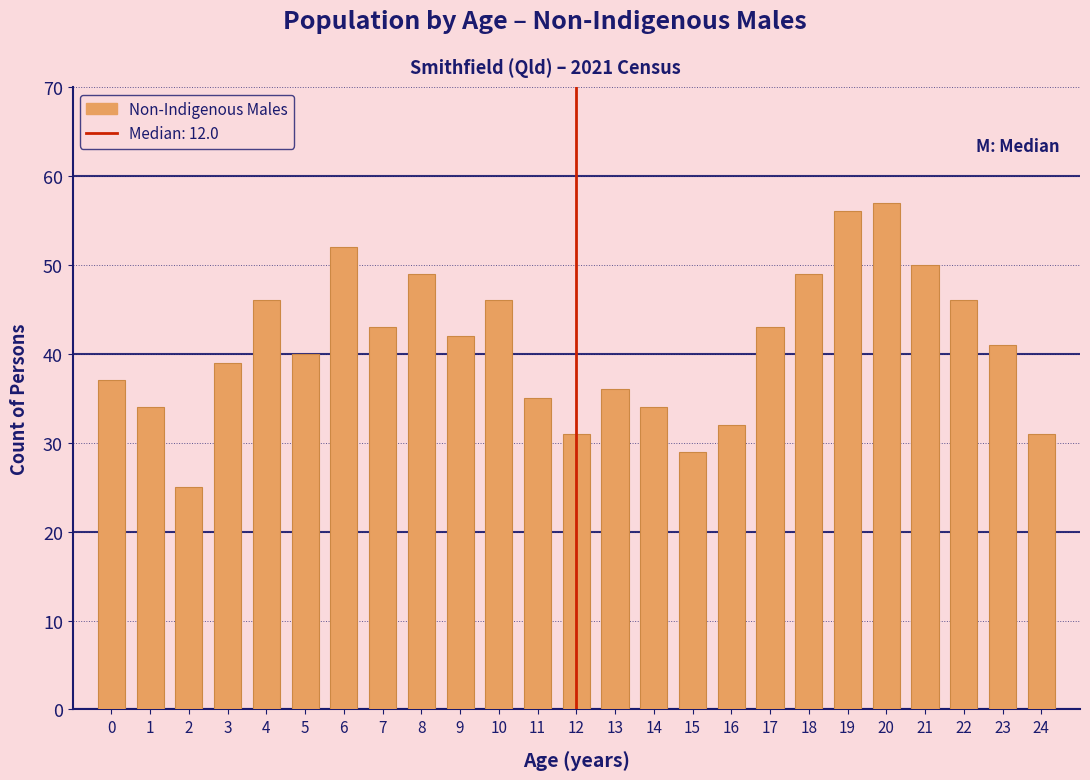

Reading right to left, what are all the values shown in this chart?

31	41	46	50	57	56	49	43	32	29	34	36	31	35	46	42	49	43	52	40	46	39	25	34	37